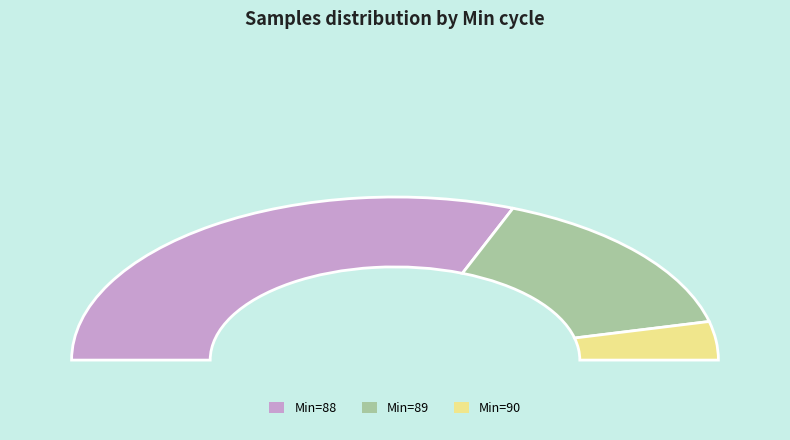

Is it true that 89 is 1% of the pie?

False